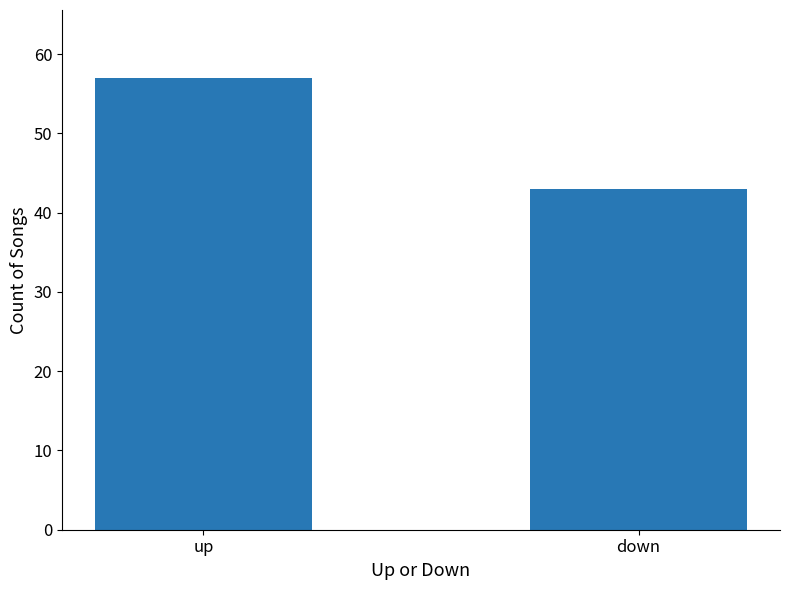

Count the values in the range 43 to 57.

2